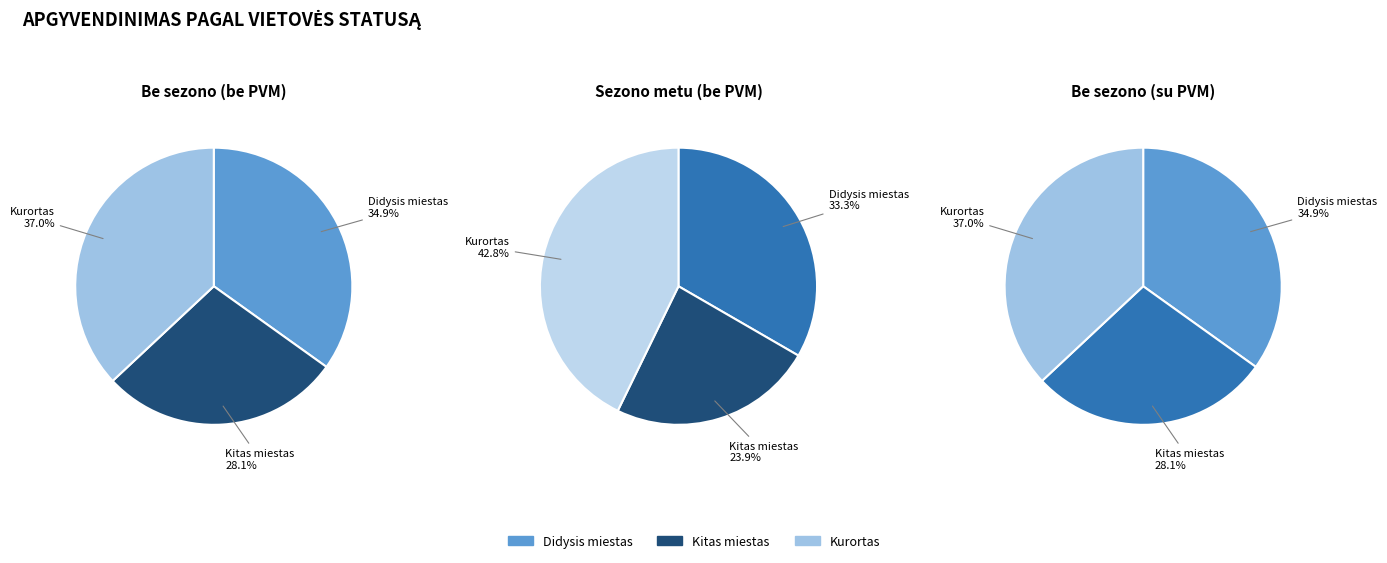

What is the smallest slice in the pie chart?

Kitas miestas